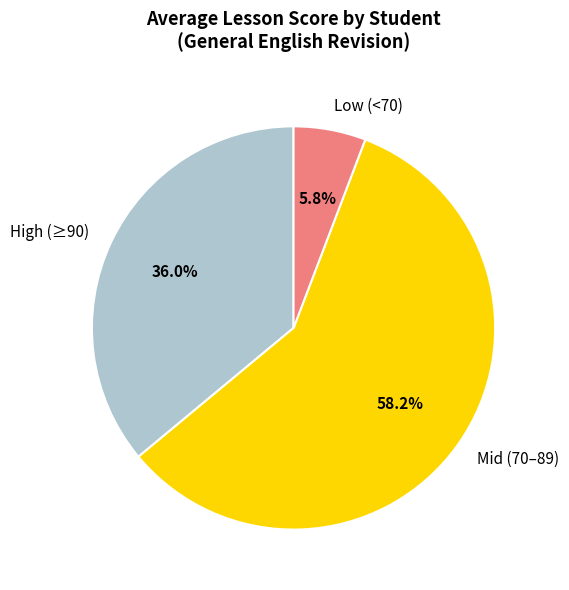

Which has a higher value, High (≥90) or Mid (70–89)?

Mid (70–89)